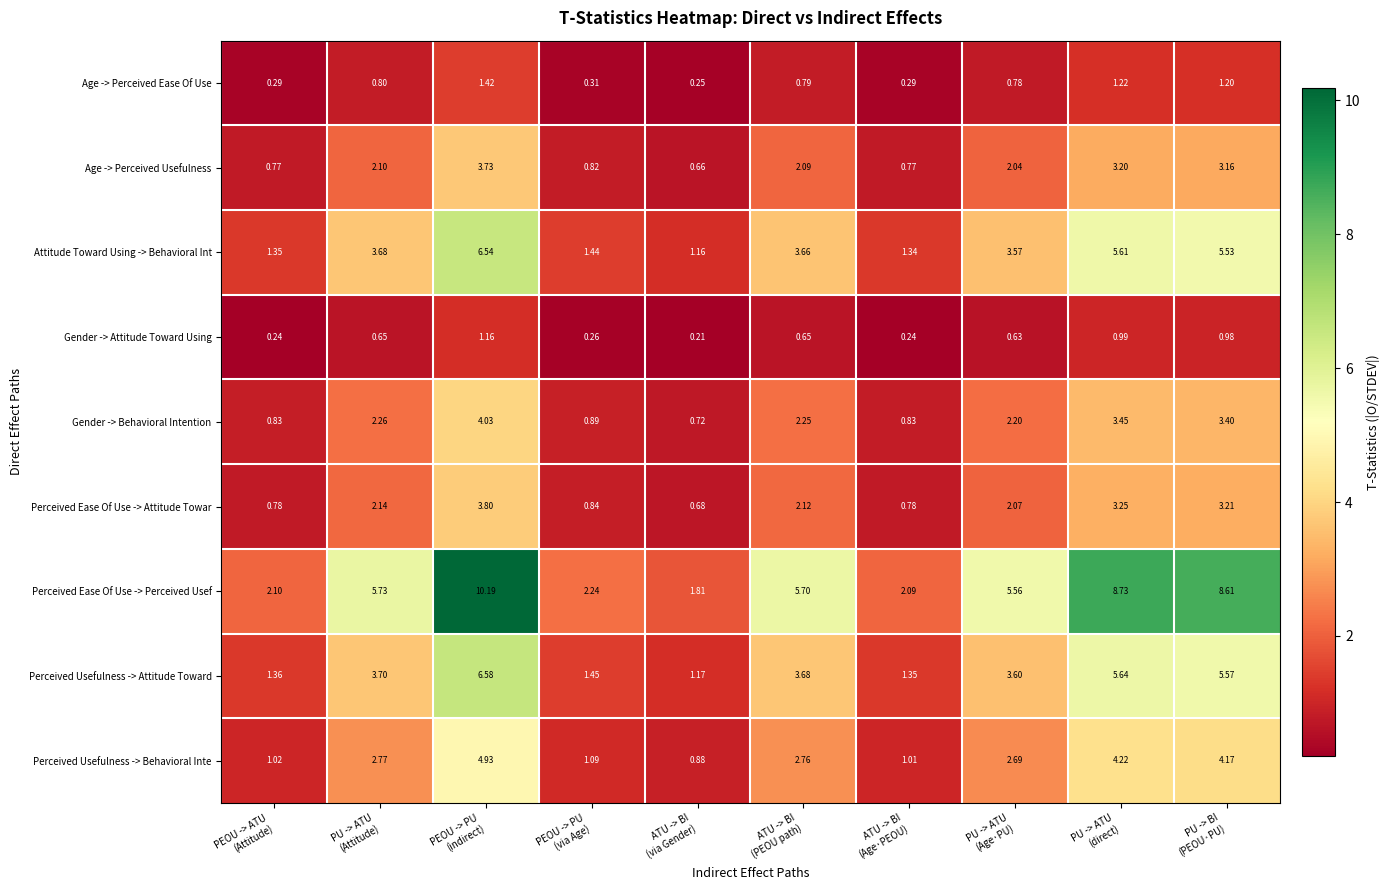

List the series in order of their peak value, lowest first.

Gender -> Attitude Toward Using, Age -> Perceived Ease Of Use, Age -> Perceived Usefulness, Perceived Ease Of Use -> Attitude Towar, Gender -> Behavioral Intention, Perceived Usefulness -> Behavioral Inte, Attitude Toward Using -> Behavioral Int, Perceived Usefulness -> Attitude Toward, Perceived Ease Of Use -> Perceived Usef